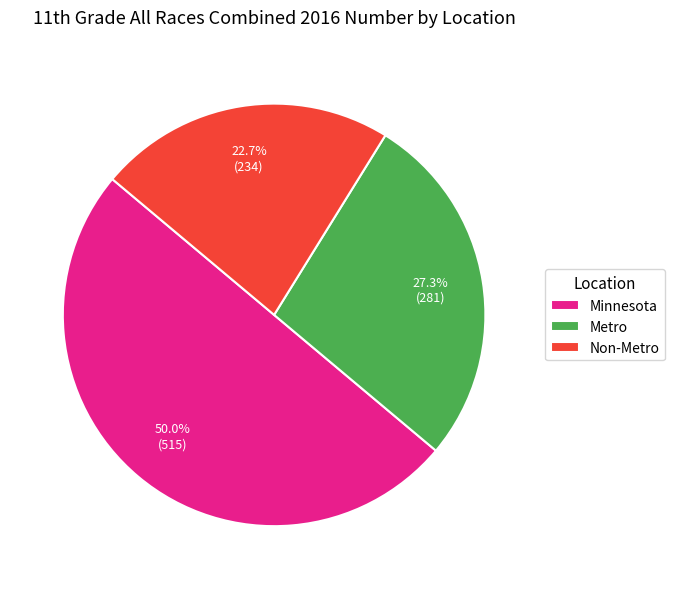

How many slices are in this pie chart?

3